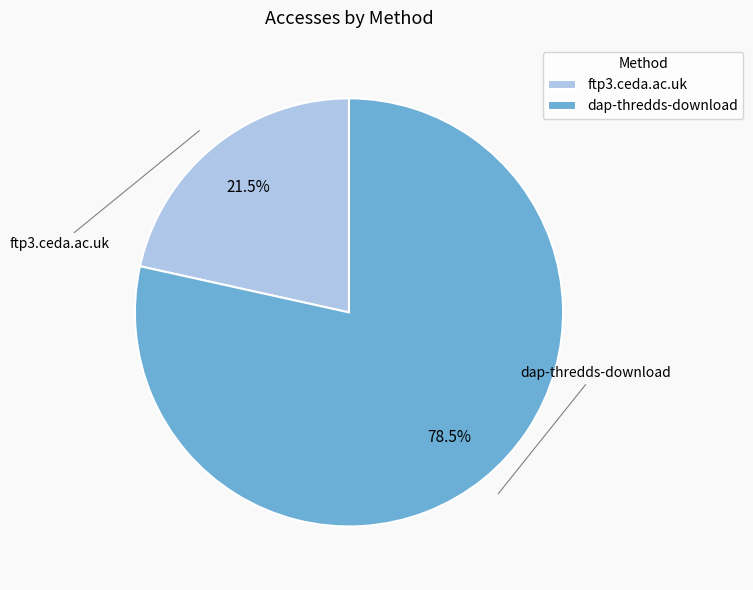

Which slice is the largest?

dap-thredds-download